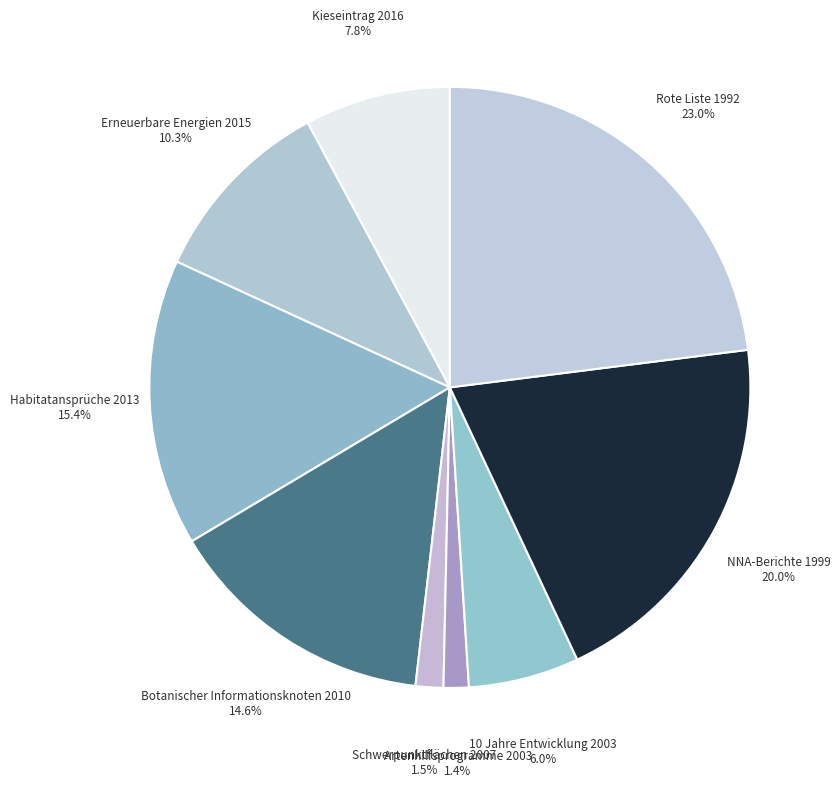

Count the number of slices in the pie.

9